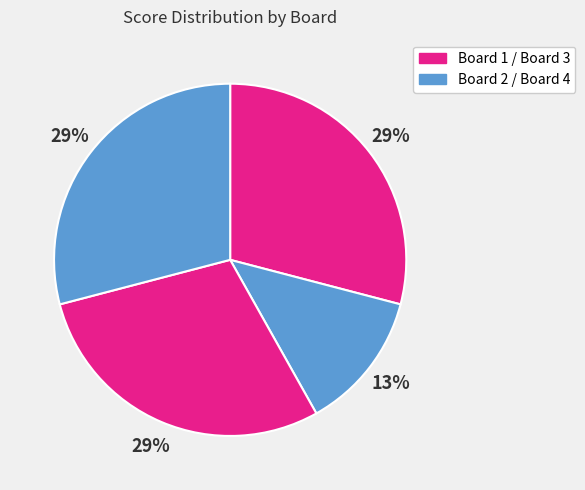

Count the number of slices in the pie.

4